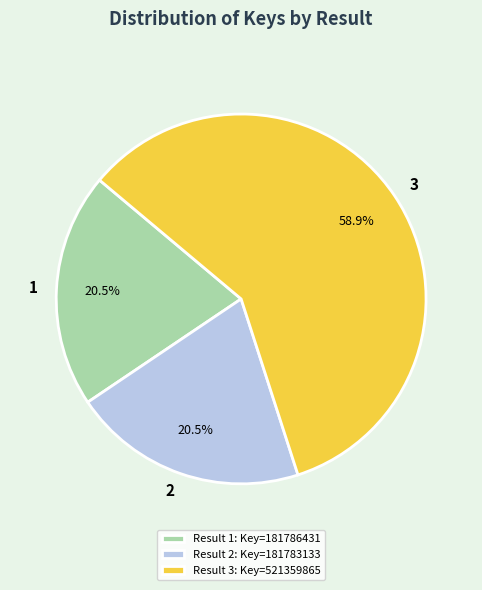

Does 2 represent more than half of the total?

No